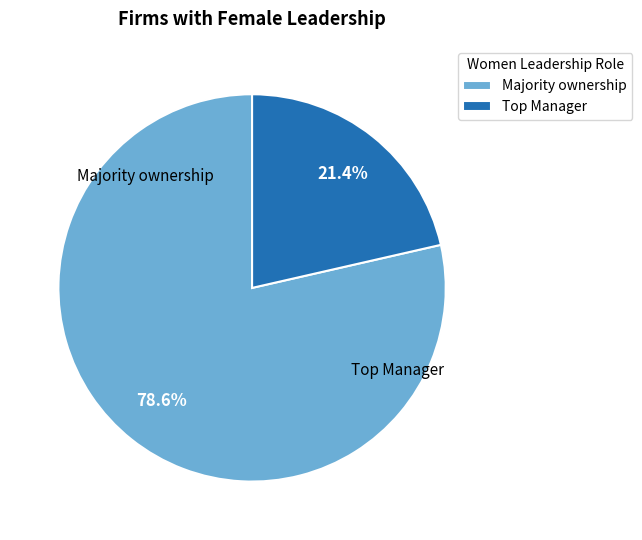

To the nearest percent, what is the difference between the largest and smallest slice percentages?

57%